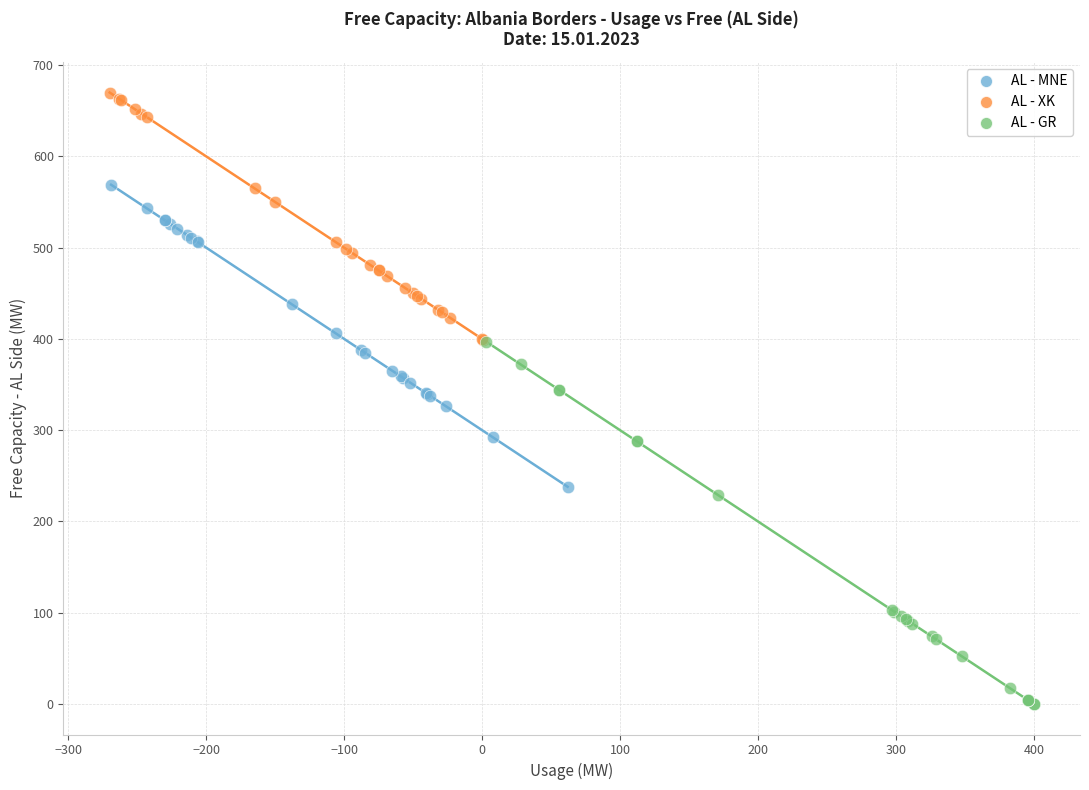

Which series contains the lowest Y value?

AL - GR